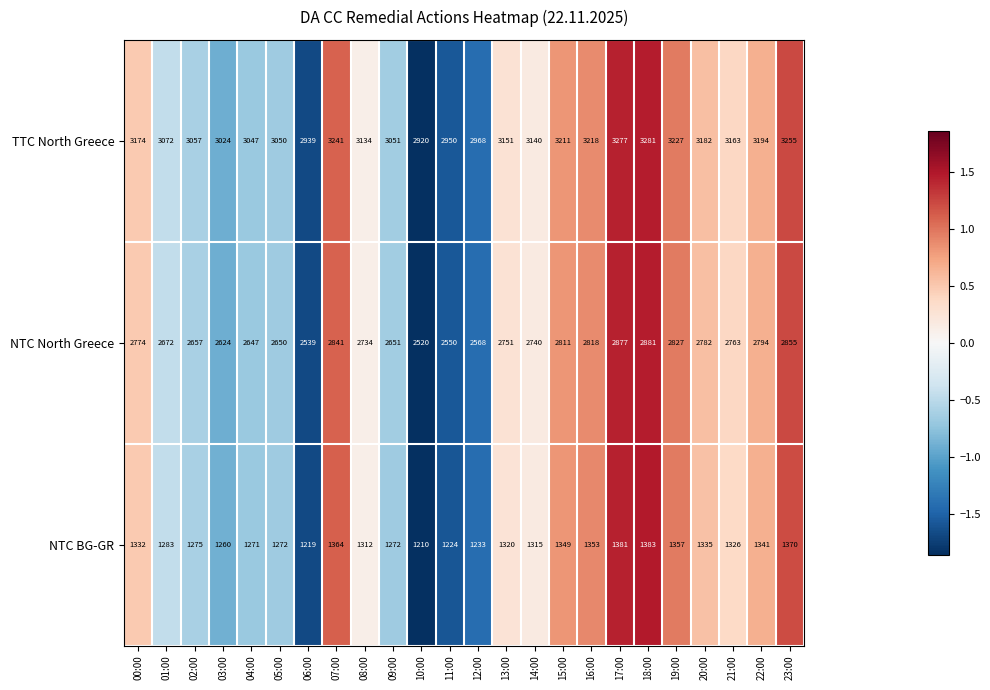

At 02:00, list the series in order from smallest to largest.

NTC BG-GR, NTC North Greece, TTC North Greece